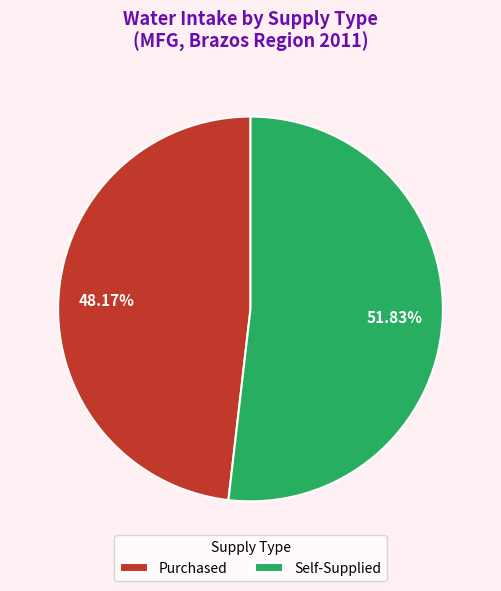

How many slices are in this pie chart?

2